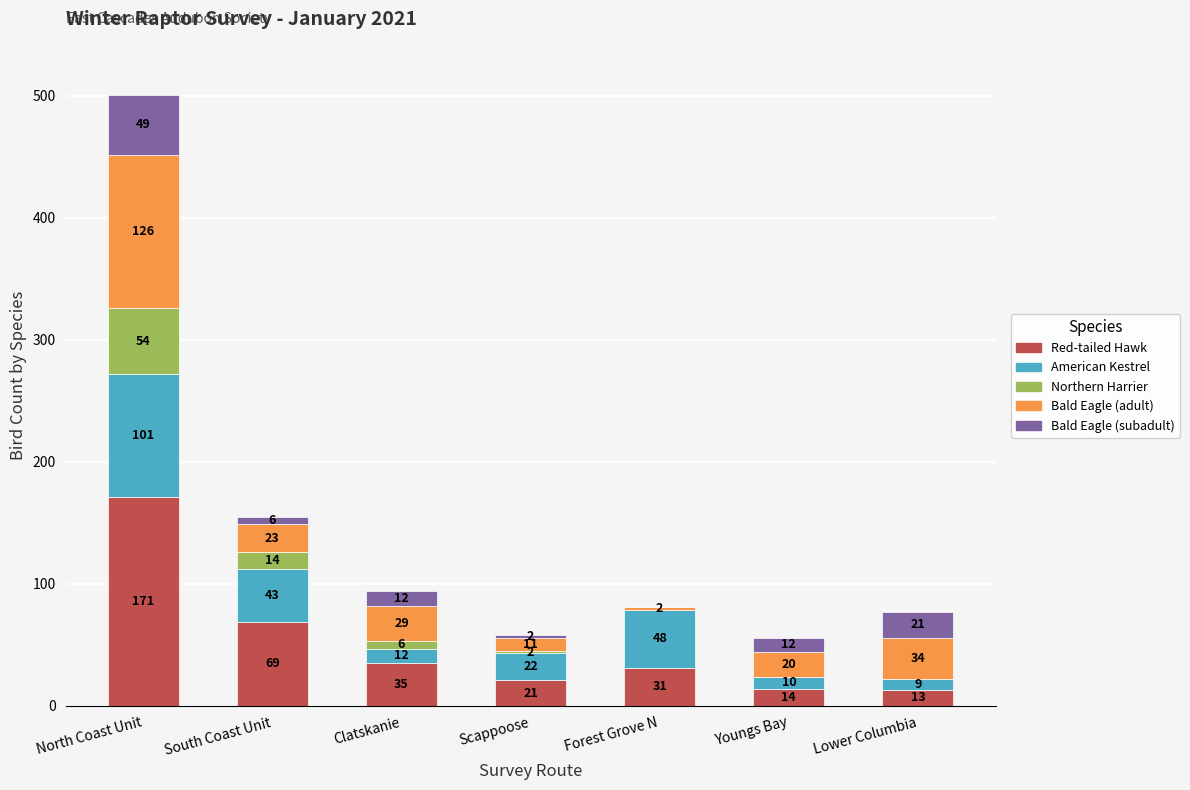

What is the total value across all series at South Coast Unit?

155